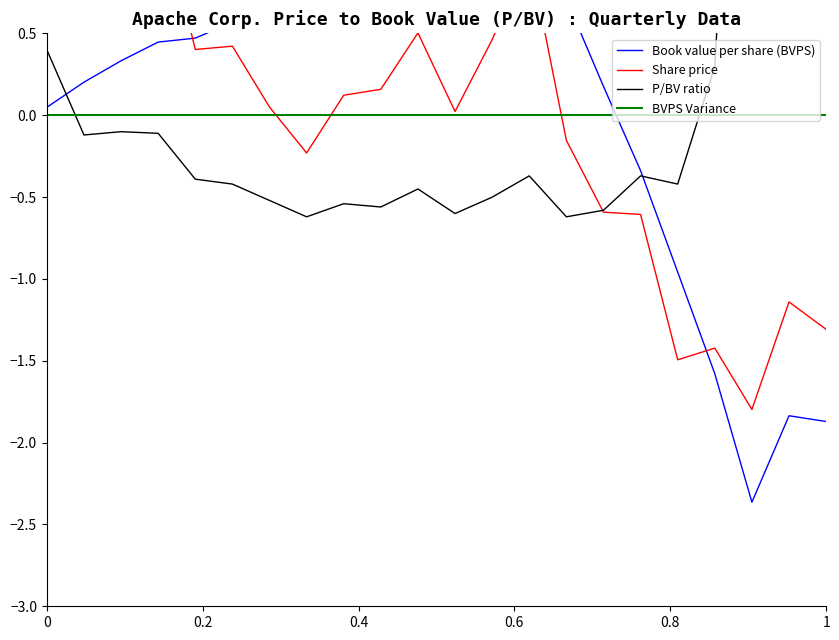

Reading left to right, extract all data points from this chart.

Book value per share (BVPS): 0.0	0.2	0.3	0.4	0.5	0.6	0.6	0.6	0.7	0.8	0.7	0.8	0.9	0.9	0.7	0.2	-0.3	-1.0	-1.6	-2.4	-1.8	-1.9
Share price: 2.2	0.9	1.2	1.3	0.4	0.4	0.0	-0.2	0.1	0.2	0.5	0.0	0.5	1.0	-0.2	-0.6	-0.6	-1.5	-1.4	-1.8	-1.1	-1.3
P/BV ratio: 0.4	-0.1	-0.1	-0.1	-0.4	-0.4	-0.5	-0.6	-0.5	-0.6	-0.5	-0.6	-0.5	-0.4	-0.6	-0.6	-0.4	-0.4	0.3	4.3	1.2	1.1
BVPS Variance: 0.0	0.0	0.0	0.0	0.0	0.0	0.0	0.0	0.0	0.0	0.0	0.0	0.0	0.0	0.0	0.0	0.0	0.0	0.0	0.0	0.0	0.0